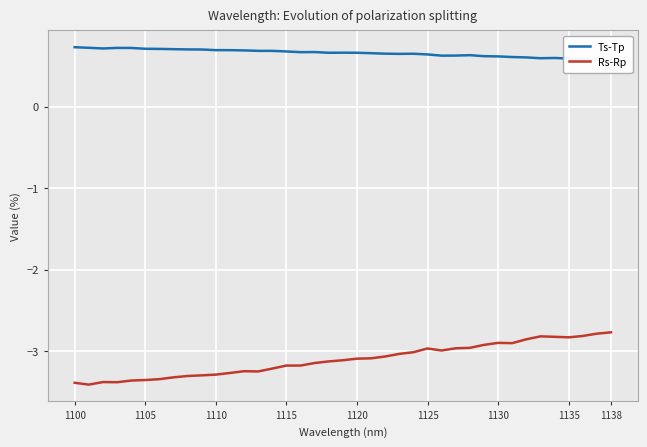

What is the difference between the maximum and minimum values in the Ts-Tp series?

0.2